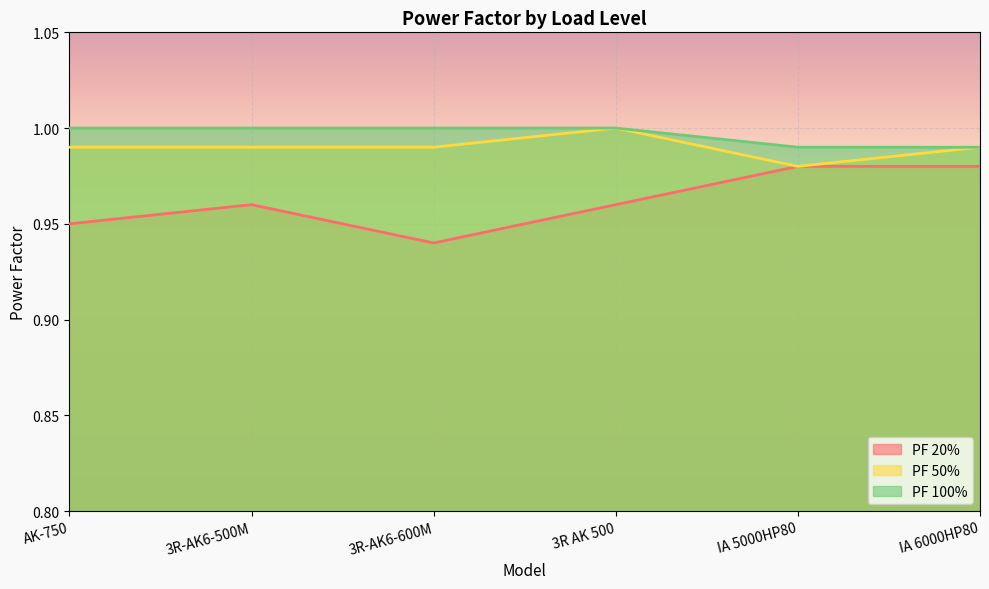

At which category is the sum across all series the highest?

3R AK 500